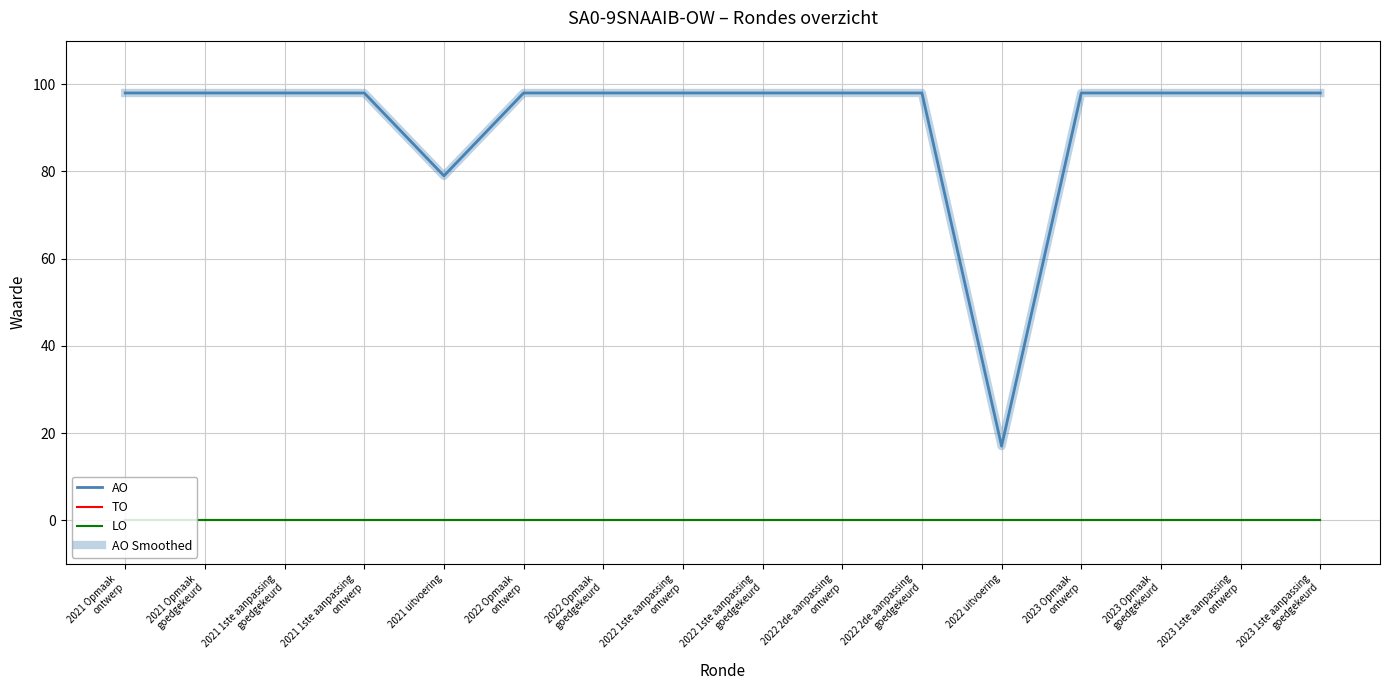

Does the chart have visible grid lines?

Yes